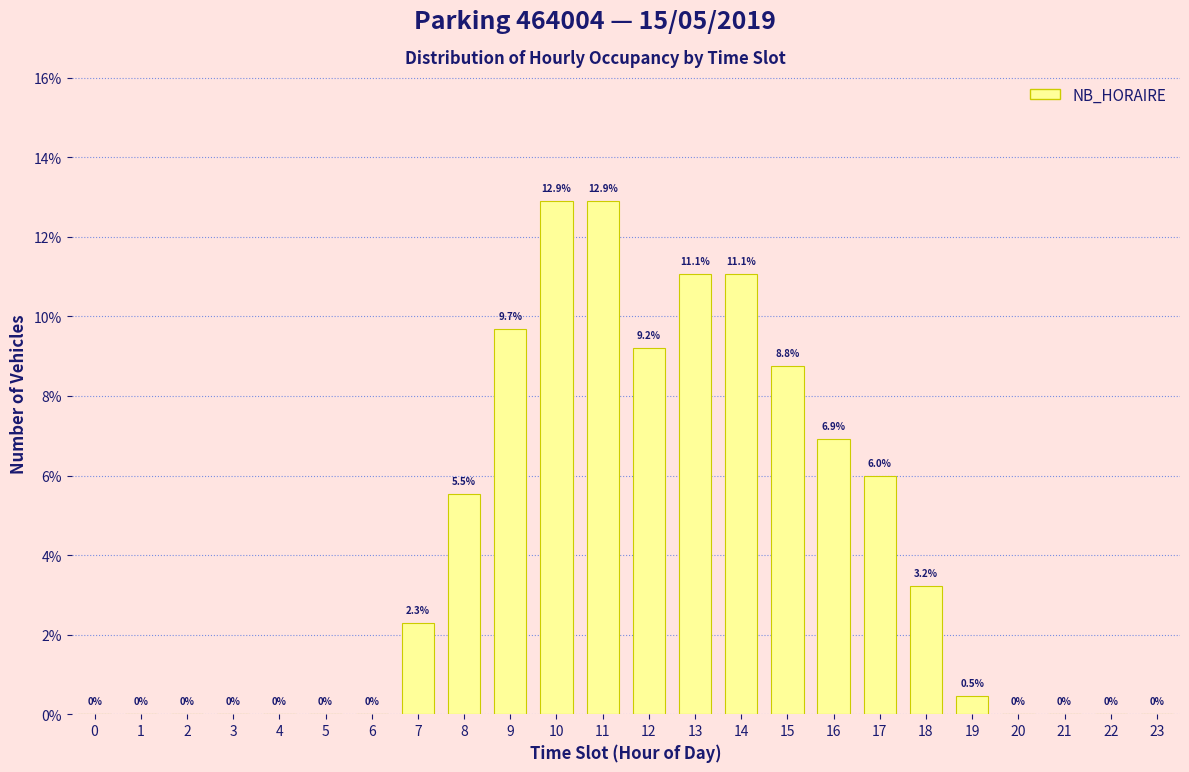

Reading left to right, extract all data points from this chart.

0=0.0	1=0.0	2=0.0	3=0.0	4=0.0	5=0.0	6=0.0	7=2.3	8=5.5	9=9.7	10=12.9	11=12.9	12=9.2	13=11.1	14=11.1	15=8.8	16=6.9	17=6.0	18=3.2	19=0.5	20=0.0	21=0.0	22=0.0	23=0.0